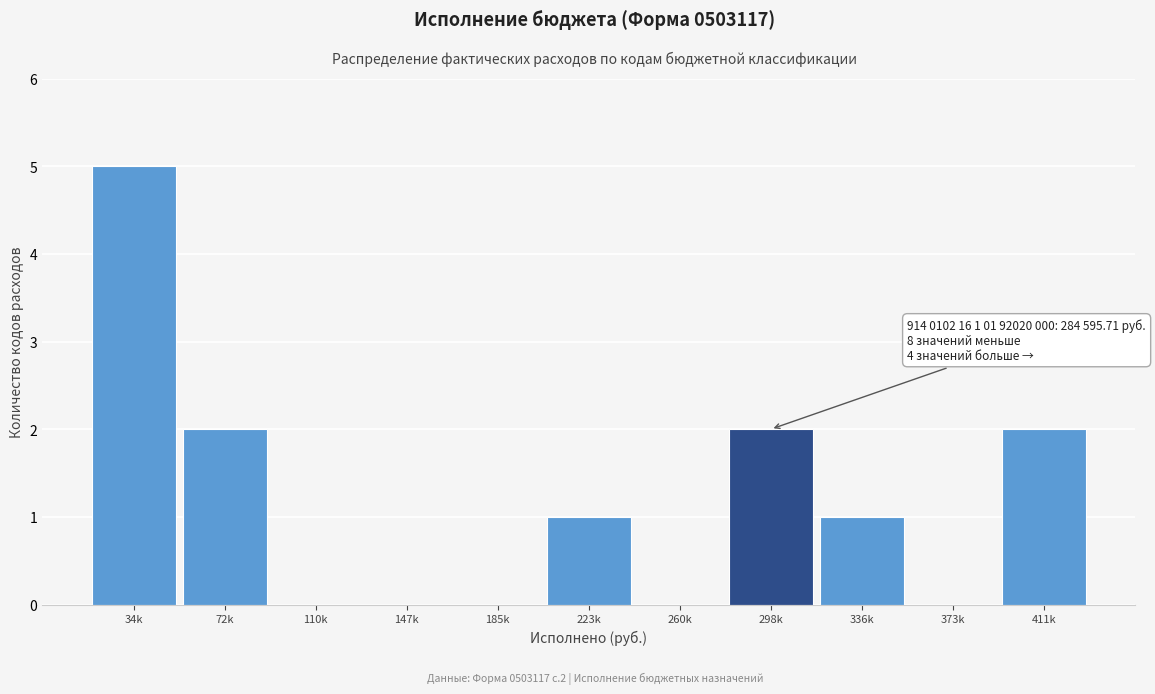

Reading left to right, list all the values displayed in this chart.

34k=5	72k=2	110k=0	147k=0	185k=0	223k=1	260k=0	298k=2	336k=1	373k=0	411k=2